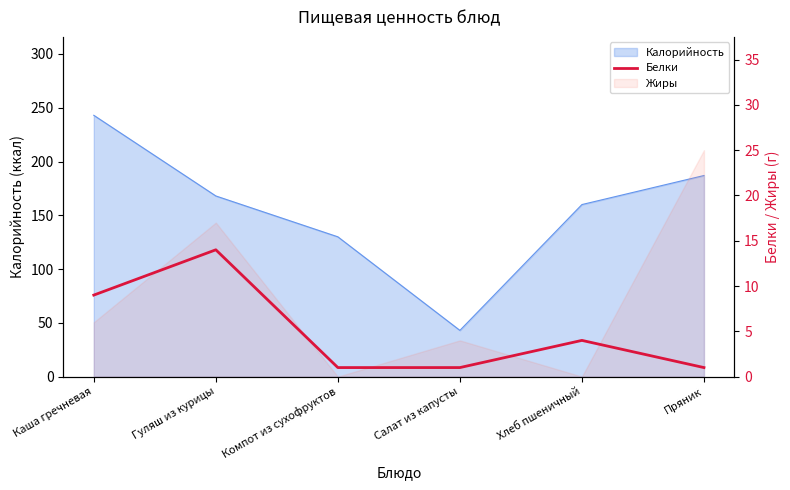

What is the label of the 1st point from the right?

Пряник